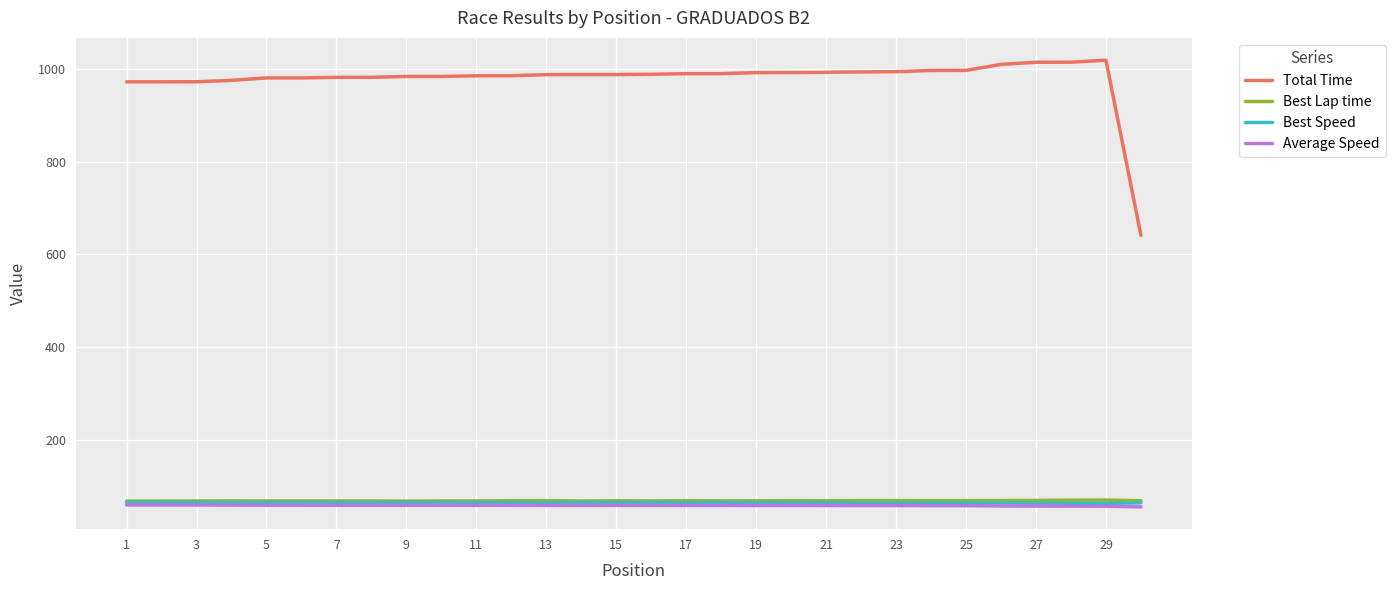

What are all the series names shown in the legend?

Total Time, Best Lap time, Best Speed, Average Speed